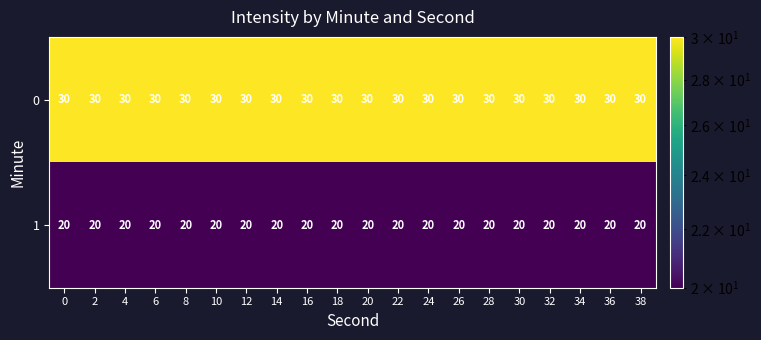

The value of 0 at 22 is 30. True or false?

True